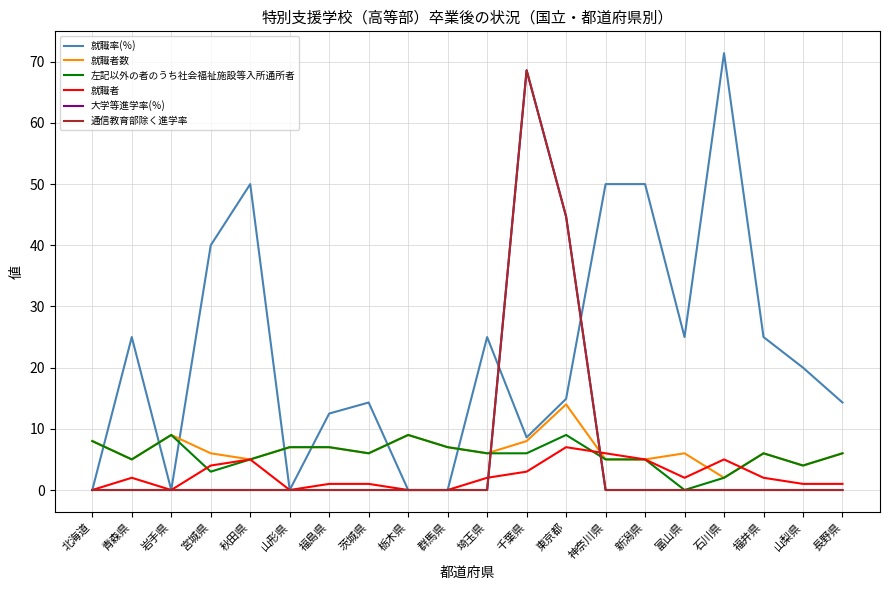

True or false: 就職者数 has more than 2 points higher than both neighbors.

True